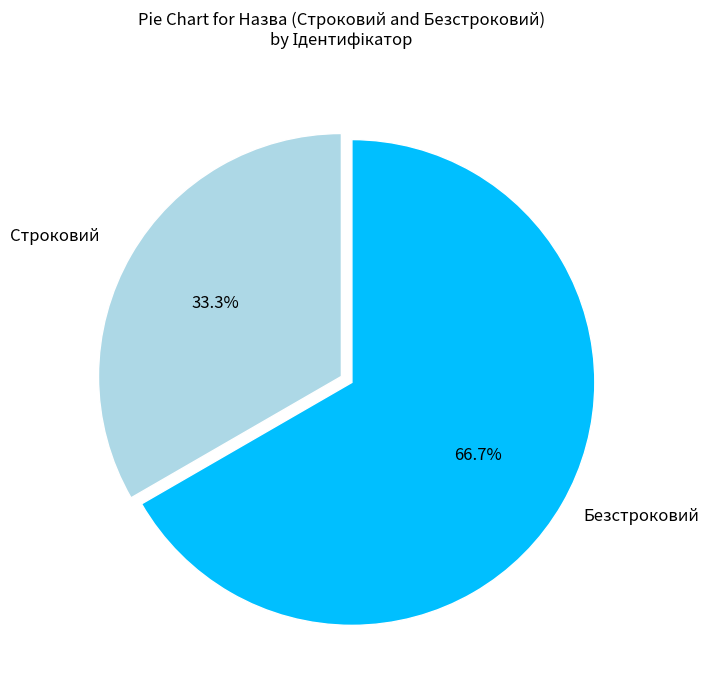

Does any single category account for the majority?

Yes